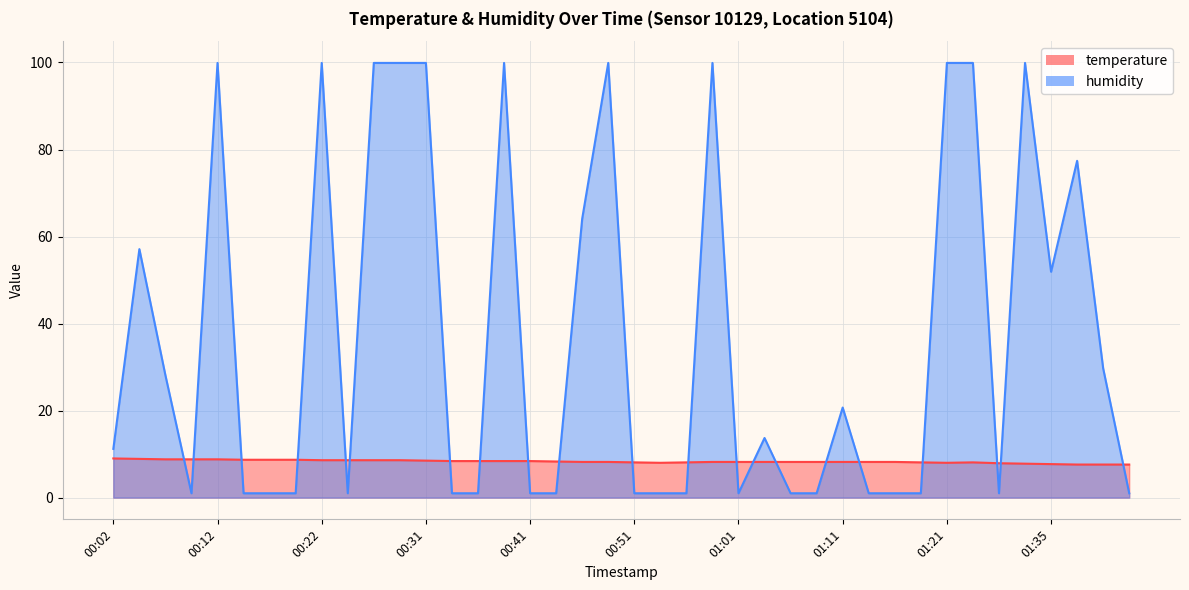

In humidity, how many points are higher than both neighbors (excluding endpoints)?

10